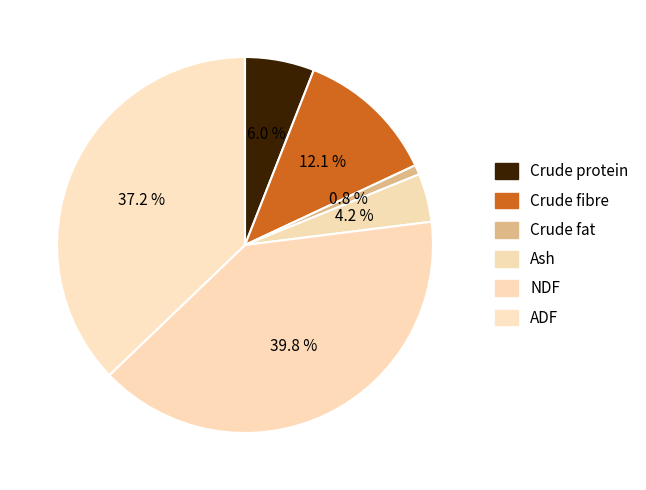

What portion of the pie excludes Crude fat?

99.2%